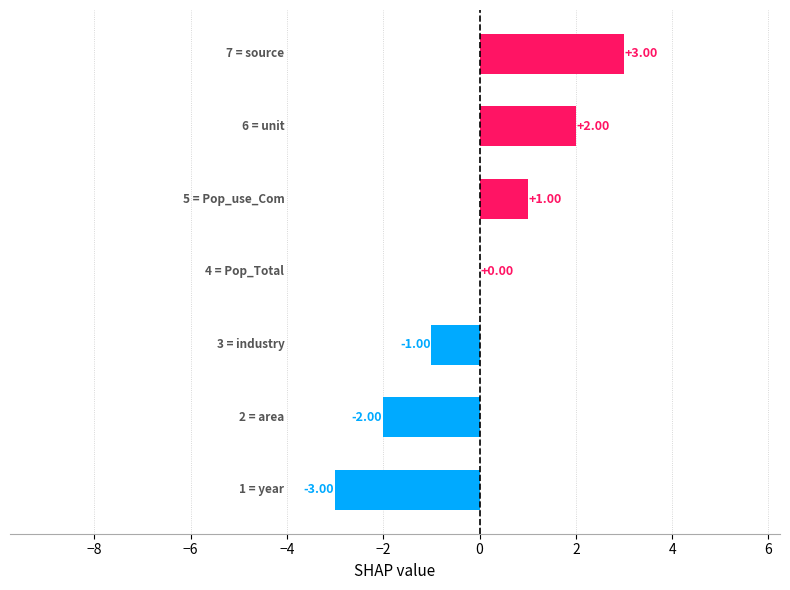

How many values are between -2 and 2?

5